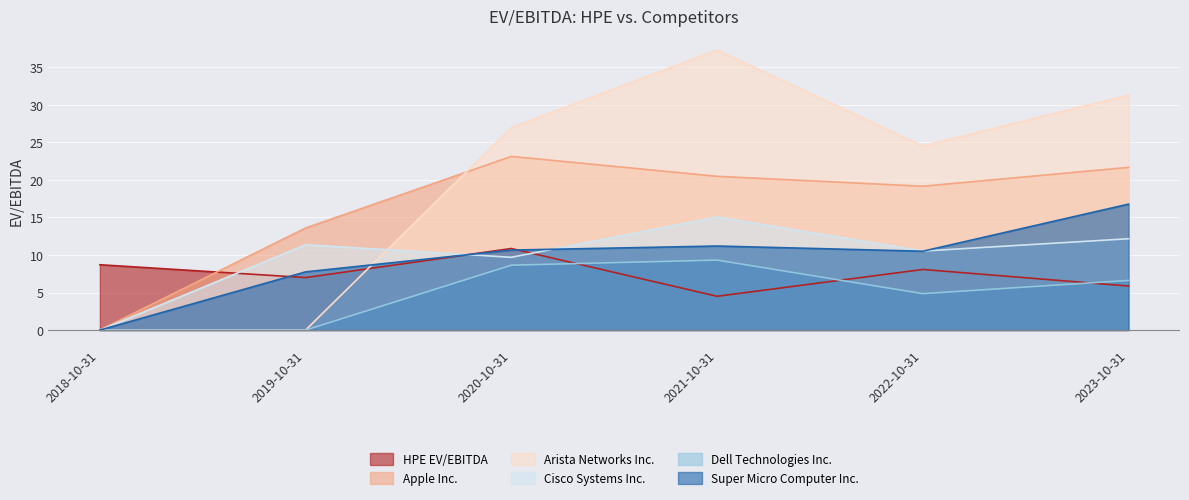

True or false: Dell Technologies Inc. has more than 0 points higher than both neighbors.

True